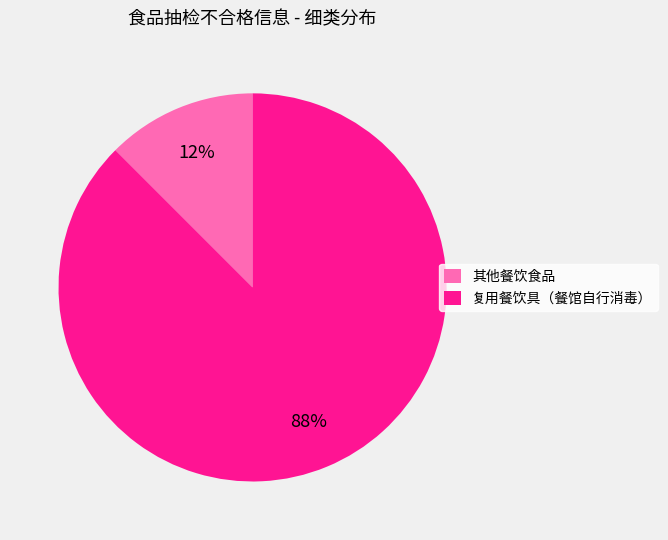

Which slice is the smallest?

其他餐饮食品